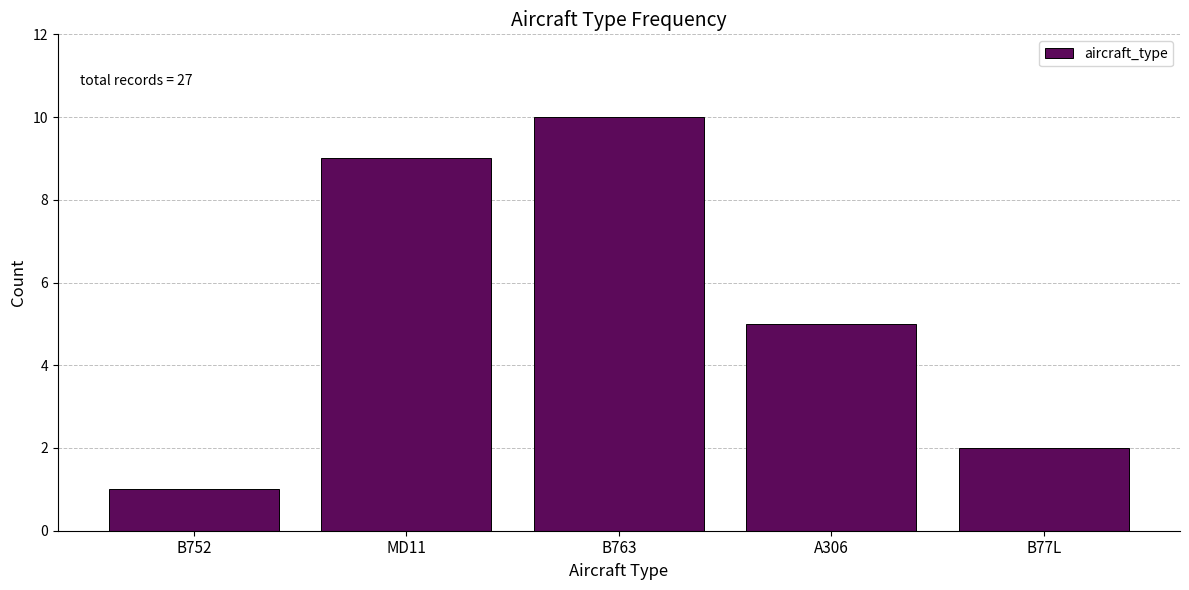

Reading left to right, list all the values displayed in this chart.

B752=1	MD11=9	B763=10	A306=5	B77L=2